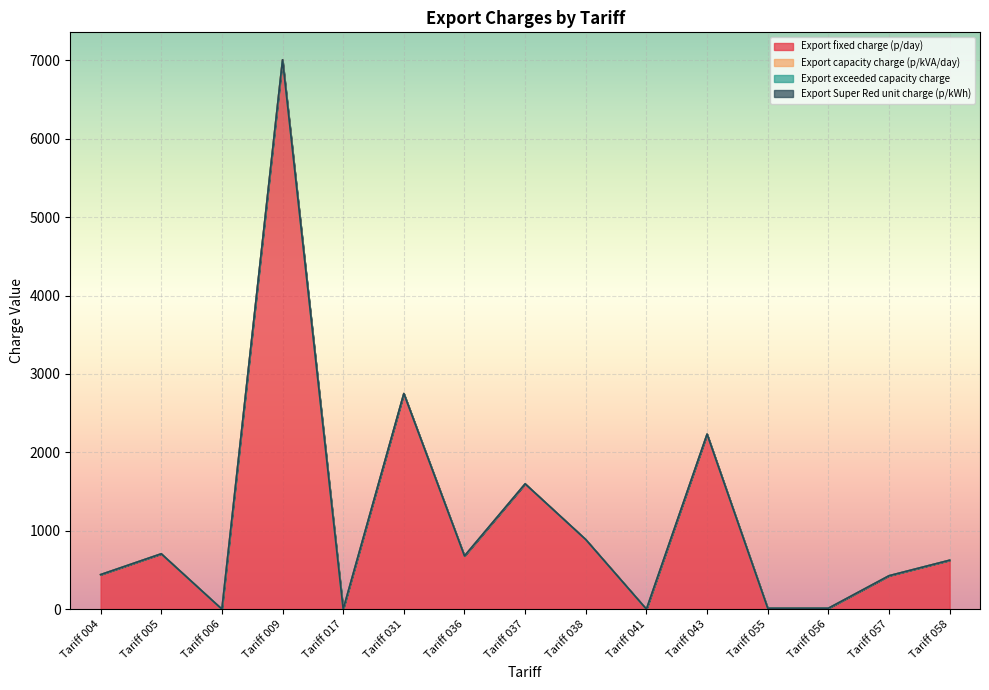

The Export fixed charge (p/day) series shows 11.8 at Tariff 056. True or false?

True